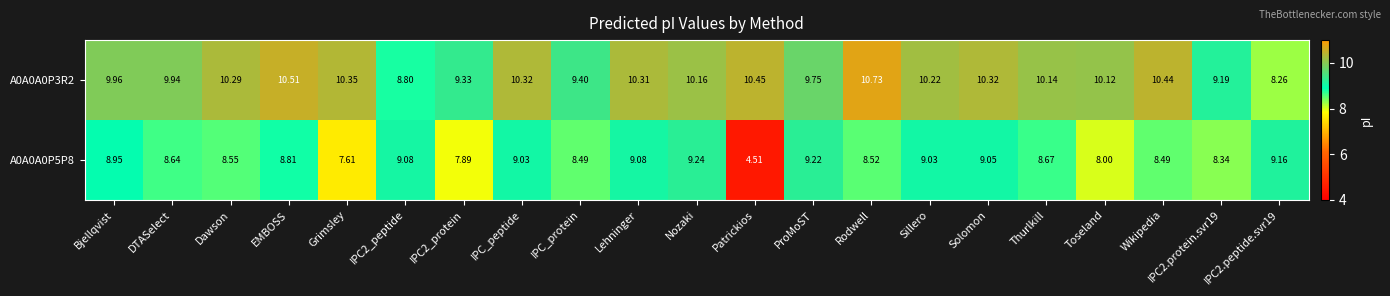

Is the value of A0A0A0P5P8 at EMBOSS greater than the value of A0A0A0P3R2 at EMBOSS?

No